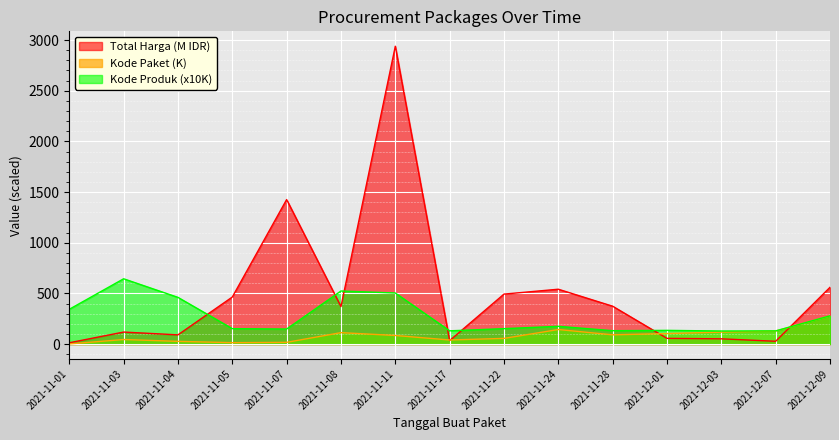

Between 2021-11-07 and 2021-12-01, which is larger?

2021-11-07